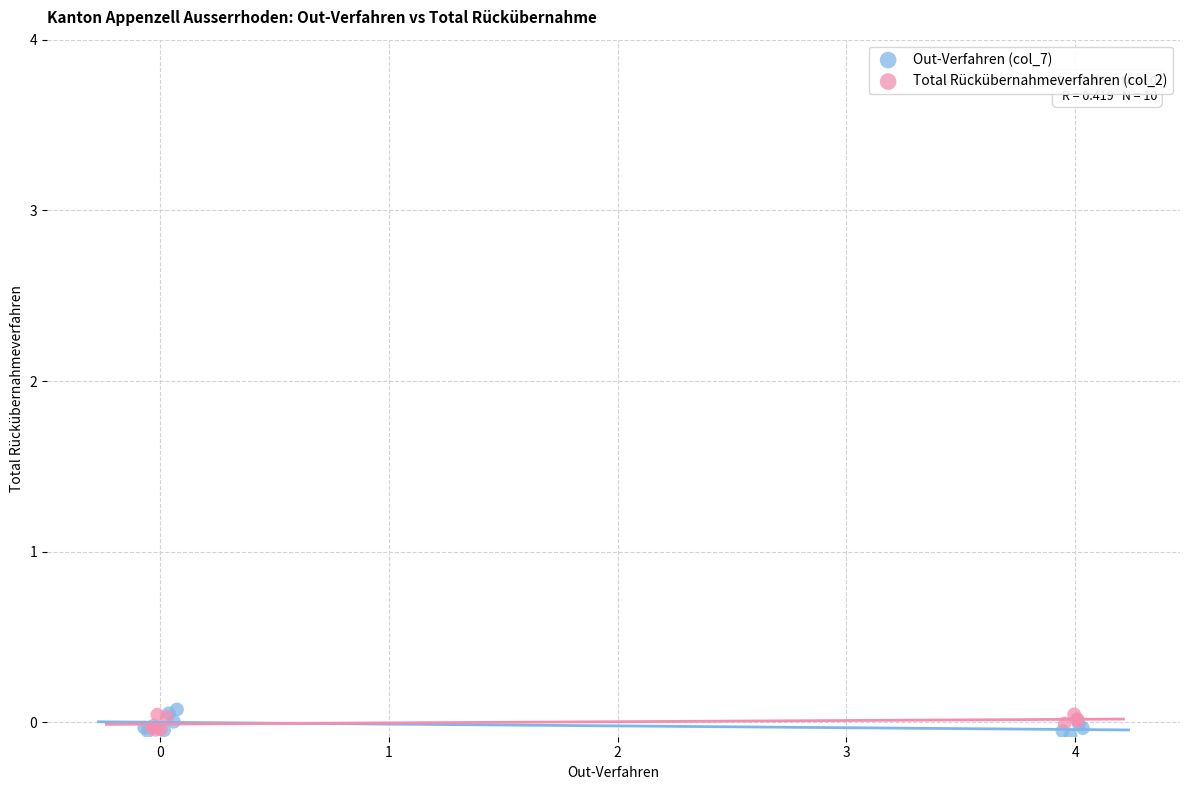

Which series has the largest Y range (max minus min)?

Out-Verfahren (col_7)